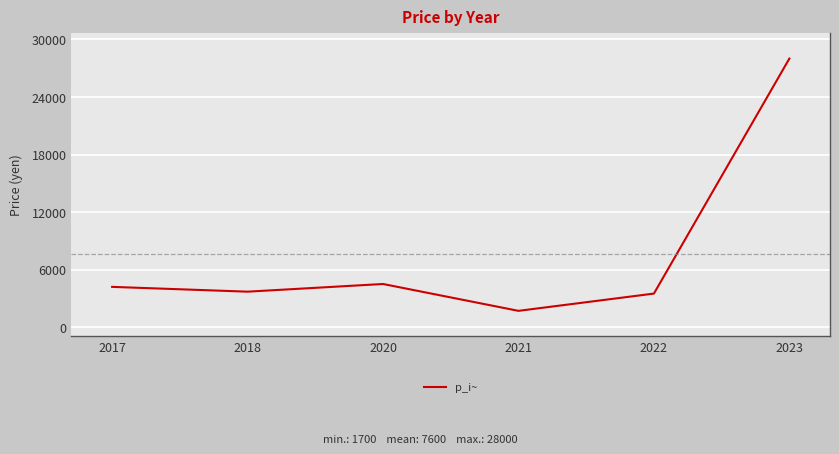

Is it true that the value at 2023 is 41205?

False